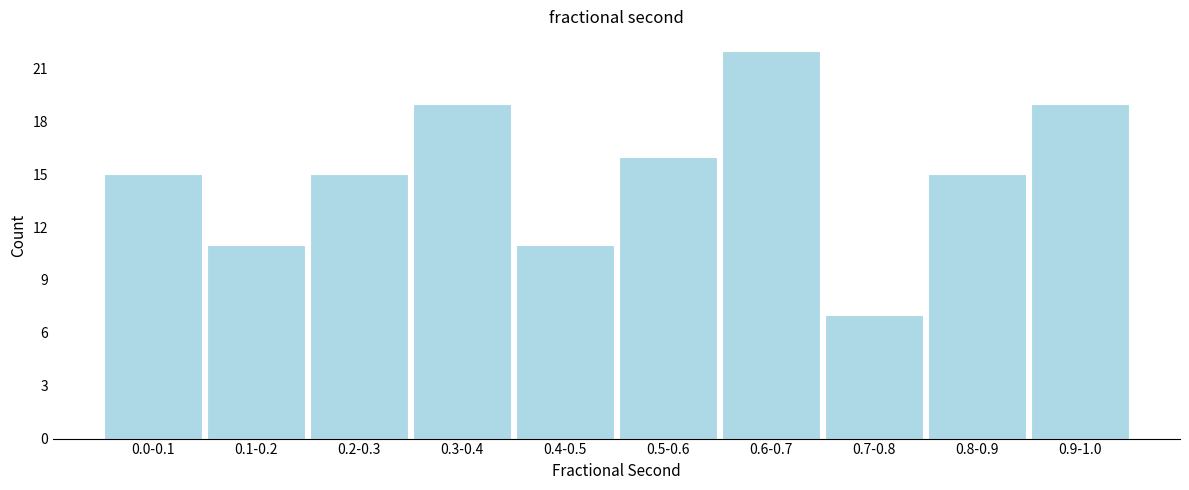

Reading left to right, what are all the values shown in this chart?

0.0-0.1=15	0.1-0.2=11	0.2-0.3=15	0.3-0.4=19	0.4-0.5=11	0.5-0.6=16	0.6-0.7=22	0.7-0.8=7	0.8-0.9=15	0.9-1.0=19